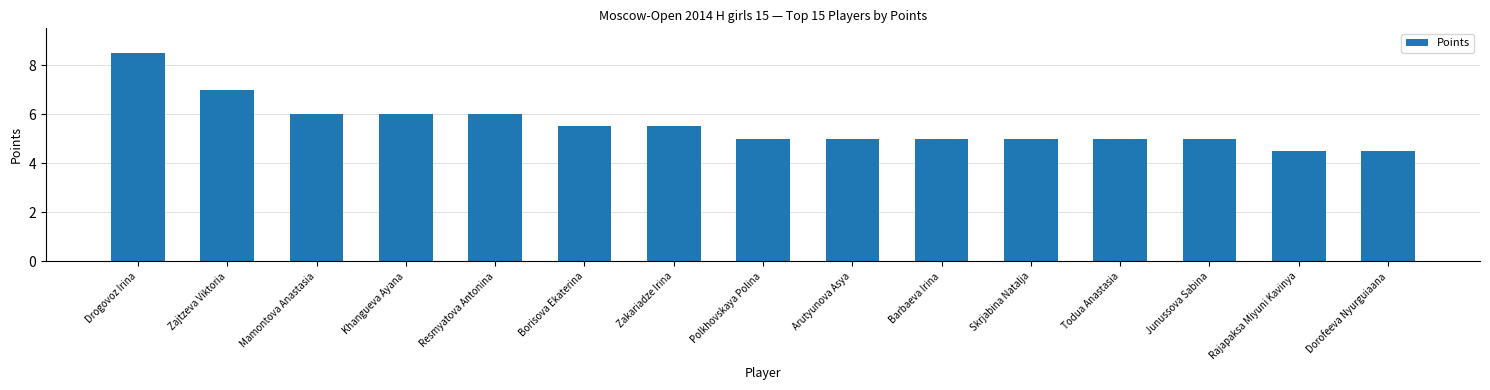

The value at Khangueva Ayana is 2.1. True or false?

False